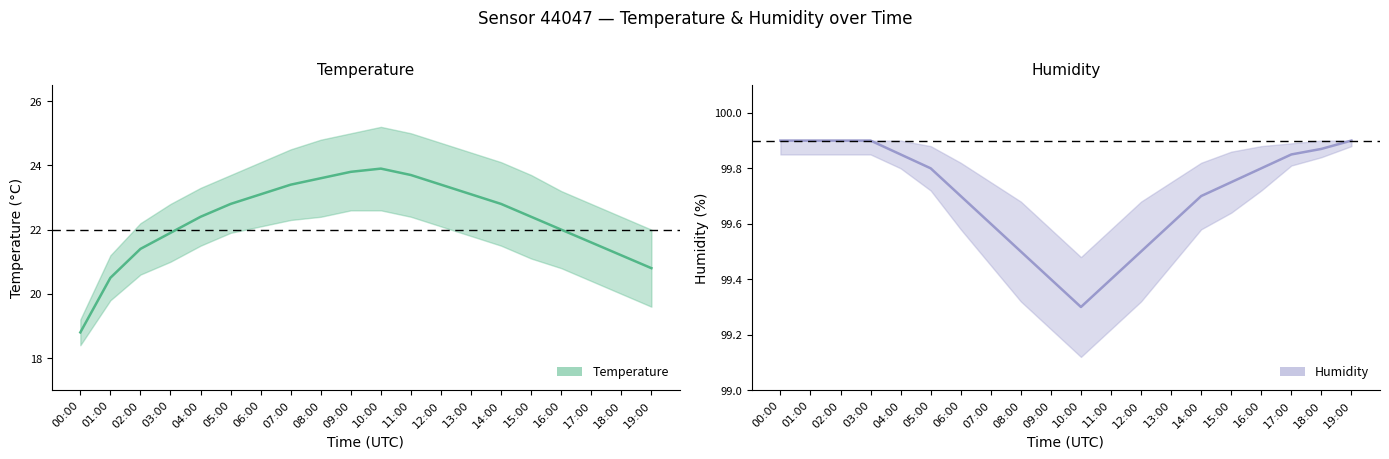

What position from the left is 01:00?

2